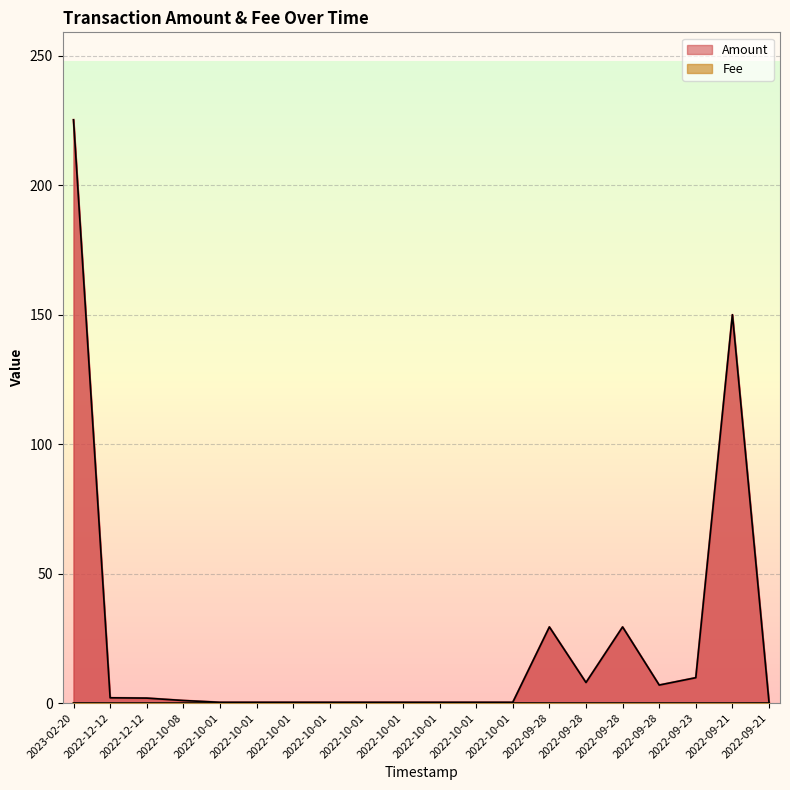

True or false: Amount and Fee intersect in this chart.

False